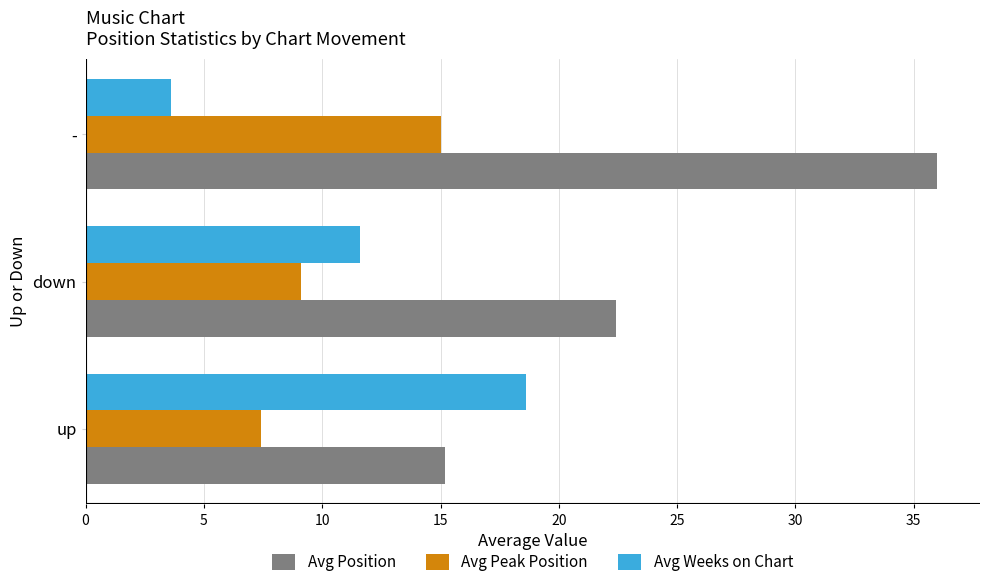

What is the sum of all Avg Peak Position values?

31.5